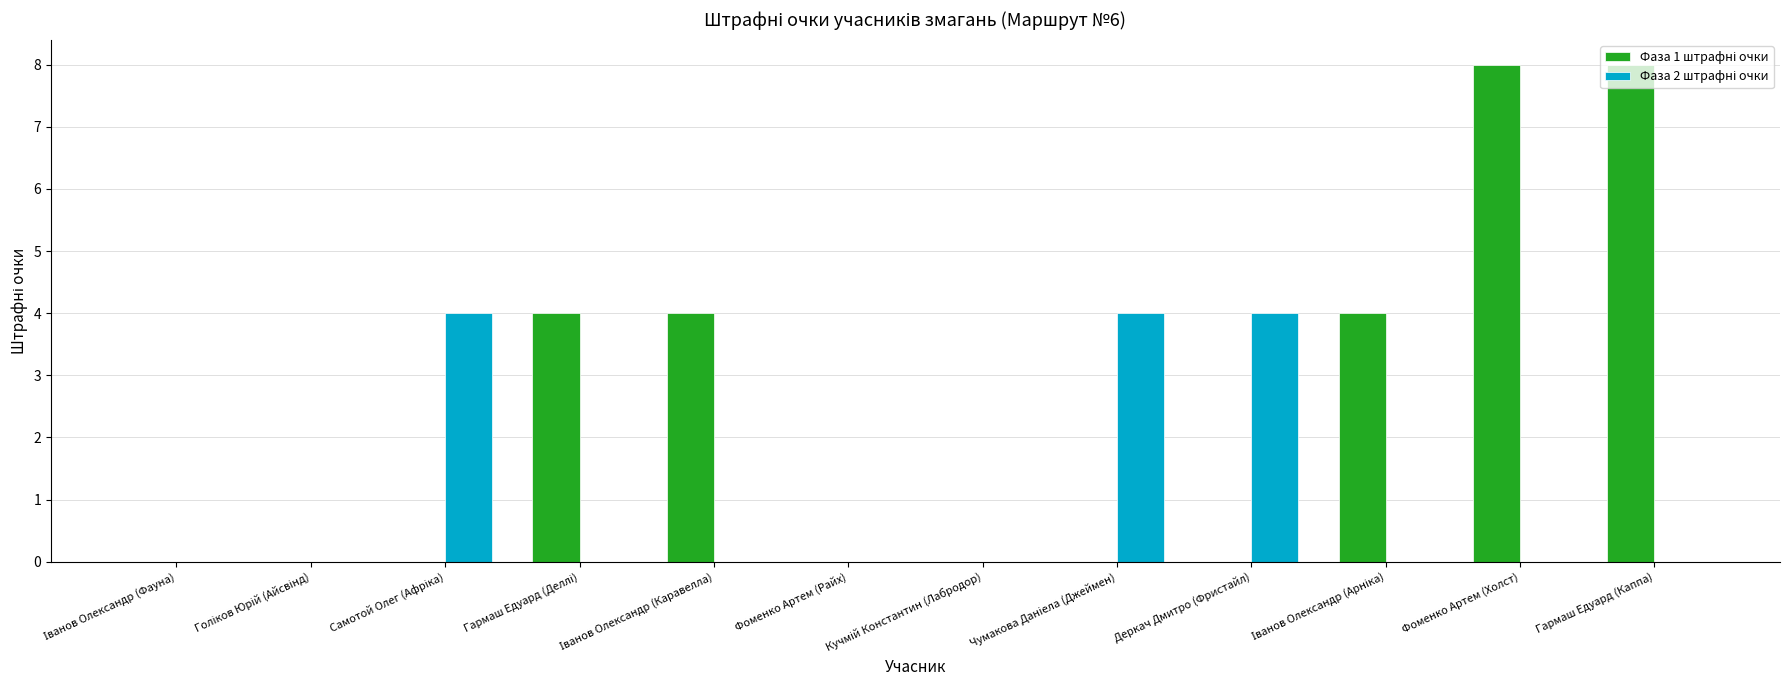

Count the number of data series in this chart.

2